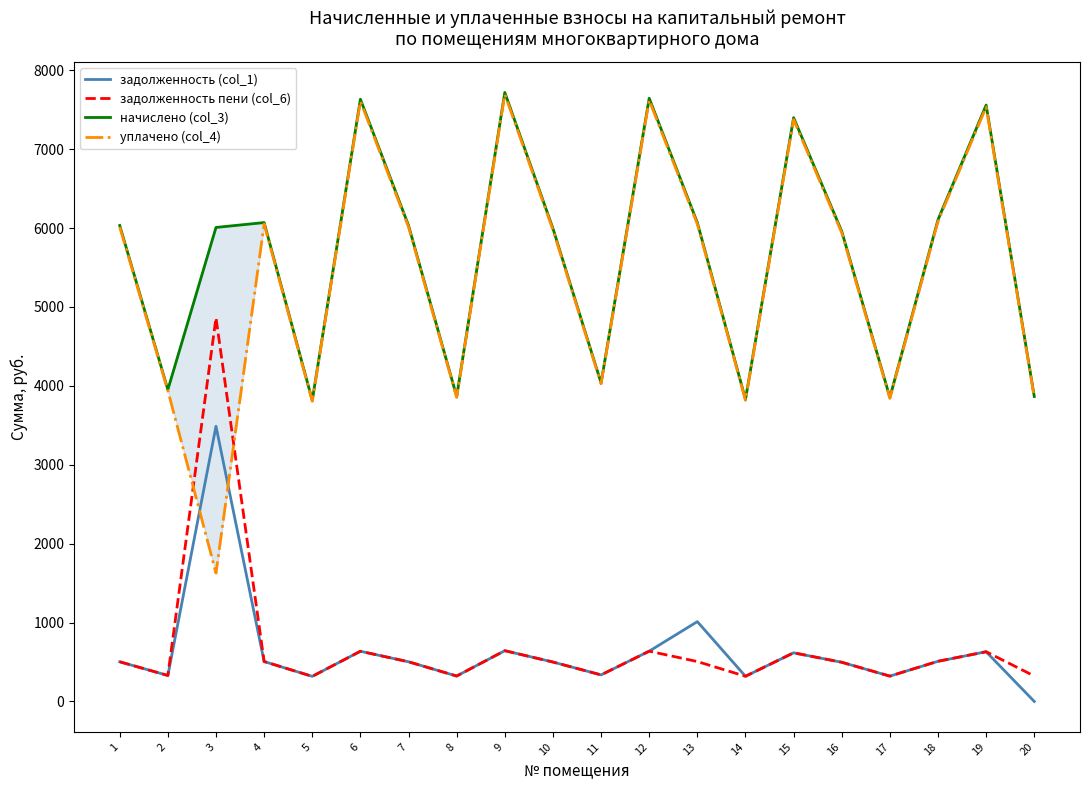

The value of начислено (col_3) at 14 is 3829.1. True or false?

True